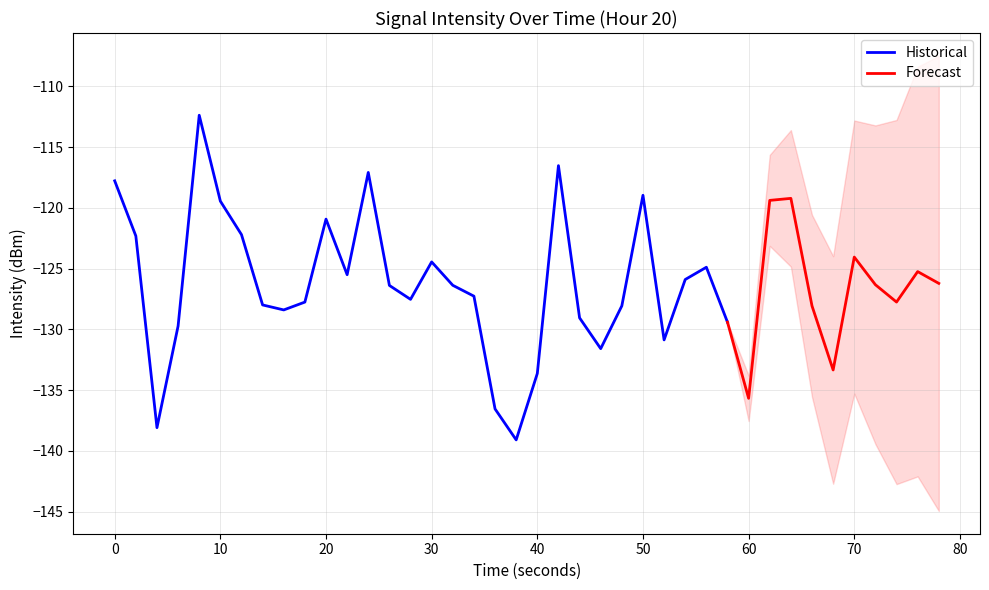

True or false: Historical has a value of -120.9 at 20.

True